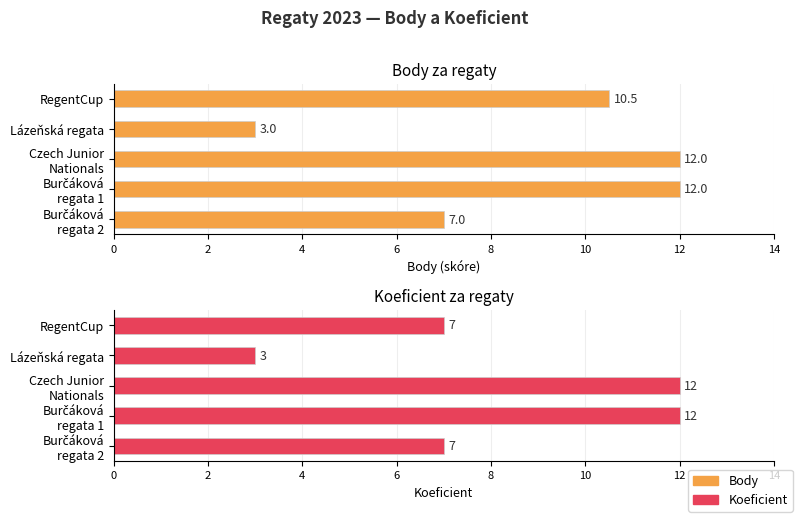

What is the maximum value for Koeficient?

12.0